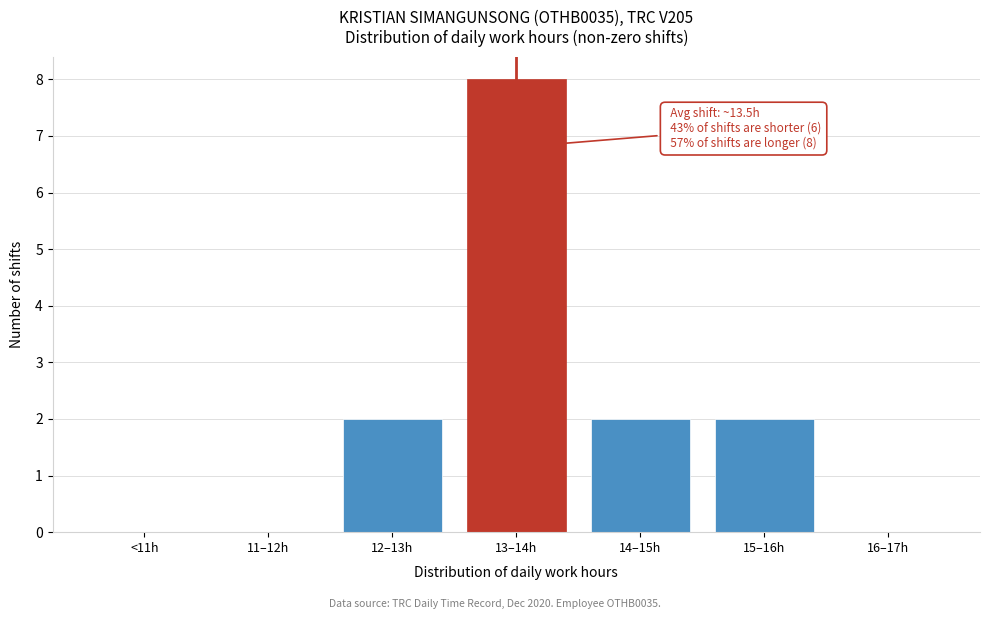

Reading left to right, transcribe all the data shown in this chart.

<11h=0	11–12h=0	12–13h=2	13–14h=8	14–15h=2	15–16h=2	16–17h=0